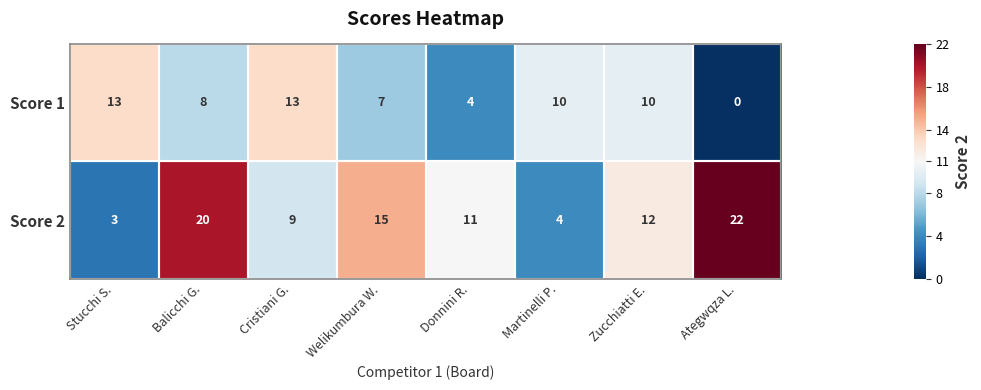

Rank the series by their average value, from highest to lowest.

Score 2, Score 1